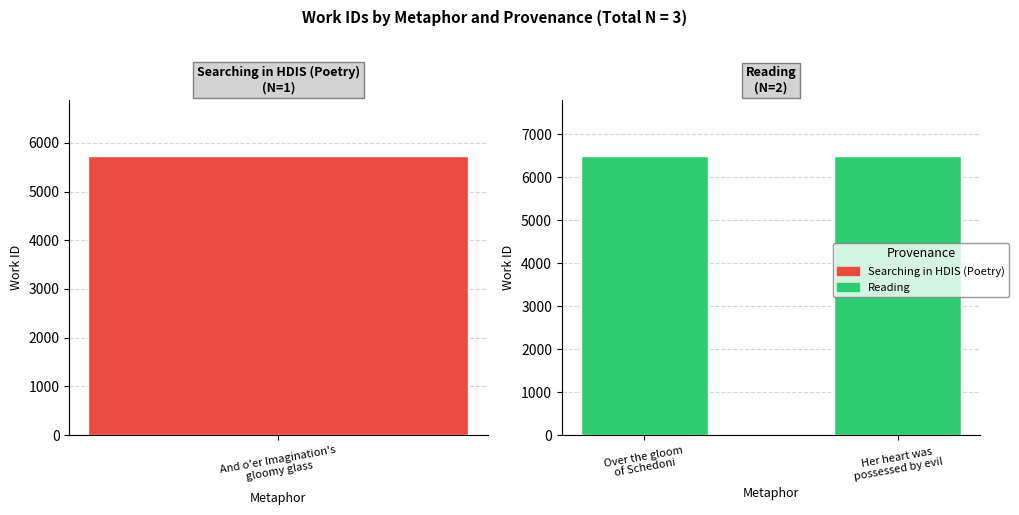

What position from the left is Her heart was possessed by evil passions?

3